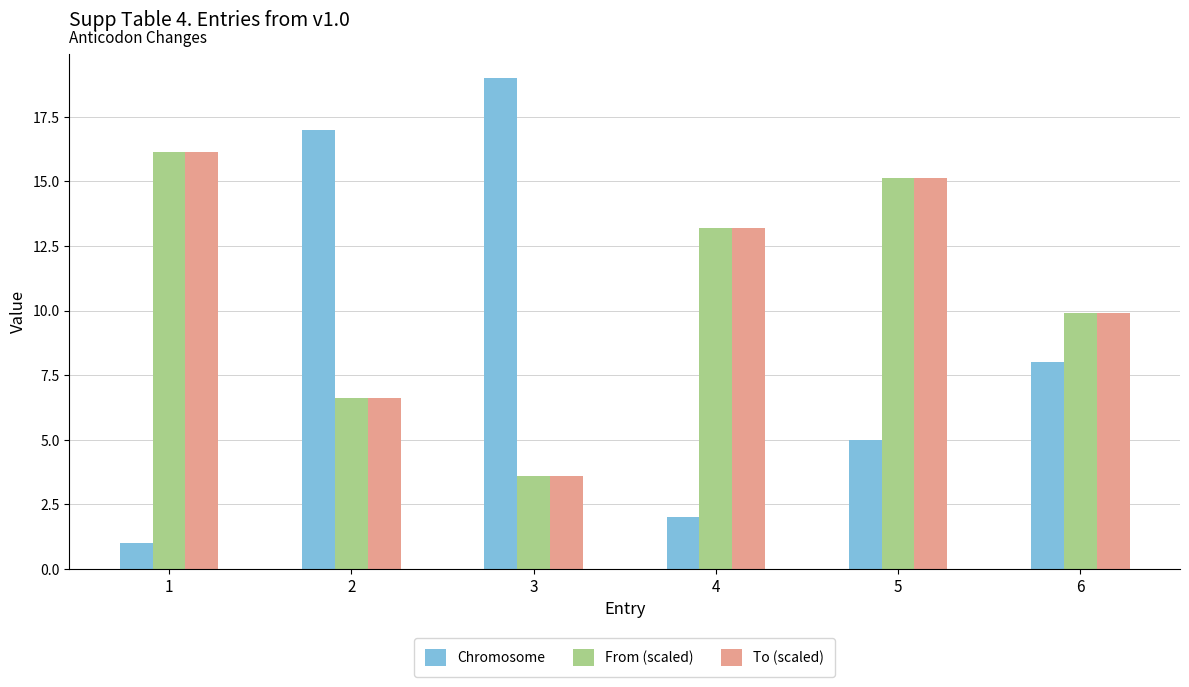

How many categories are shown in the chart?

6